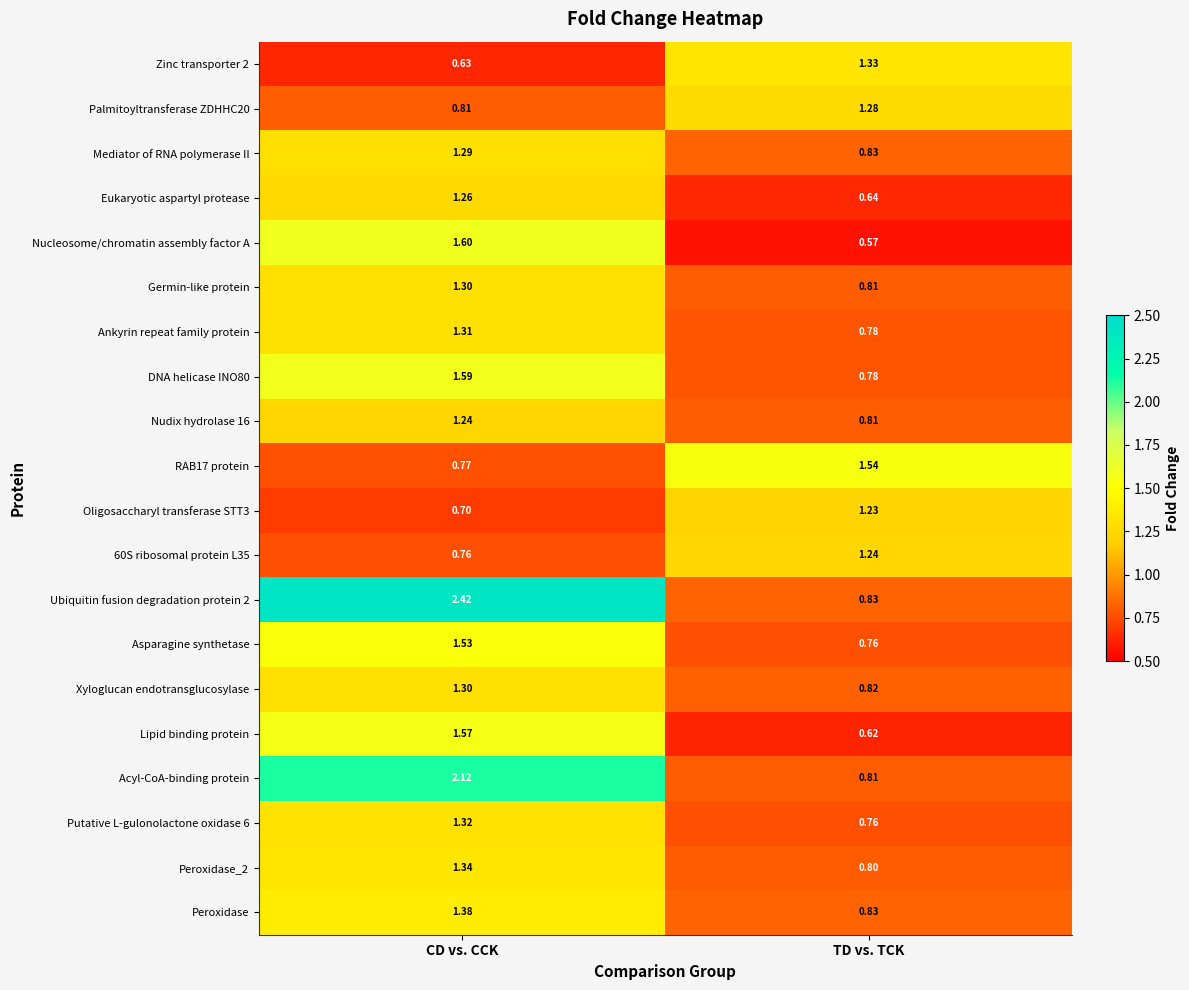

At how many categories does at least one series exceed 0?

2